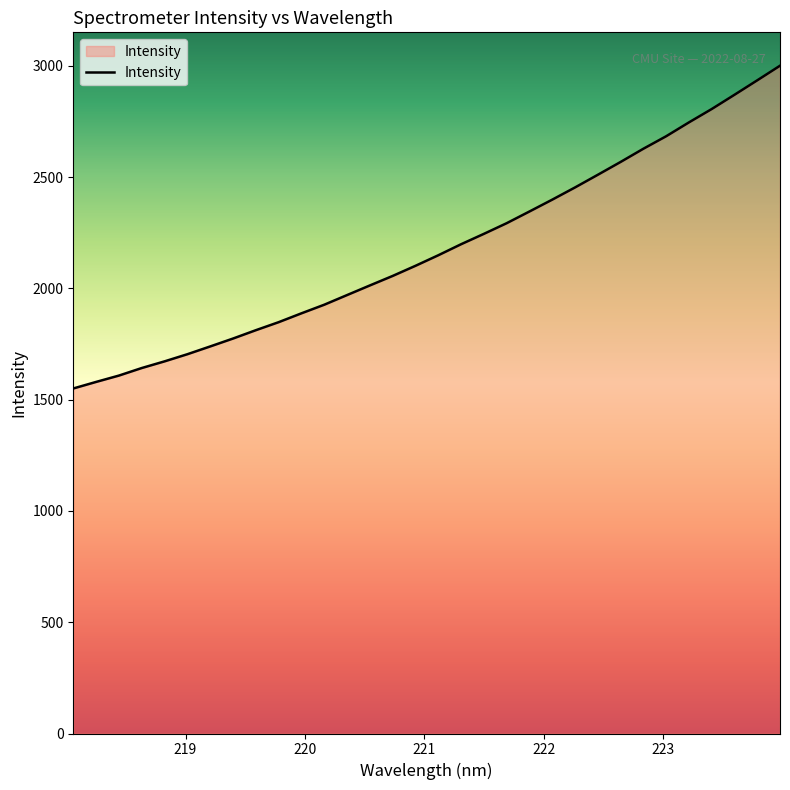

How many lines are shown in the chart?

1